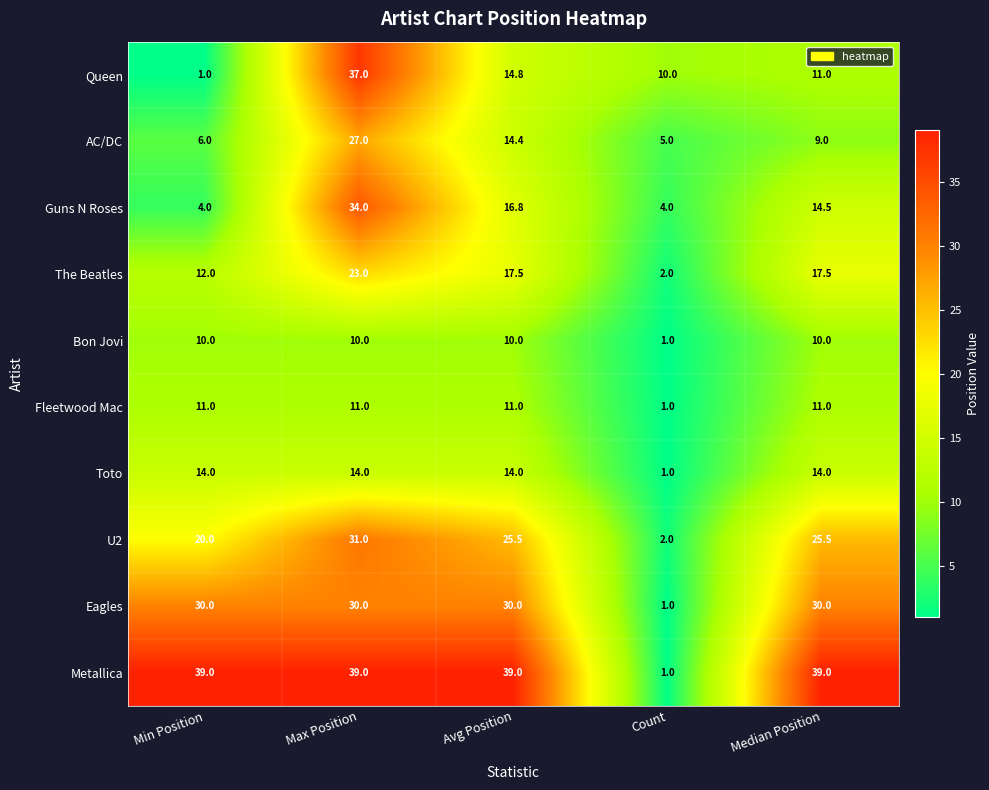

Which series has the largest total across all categories?

Metallica